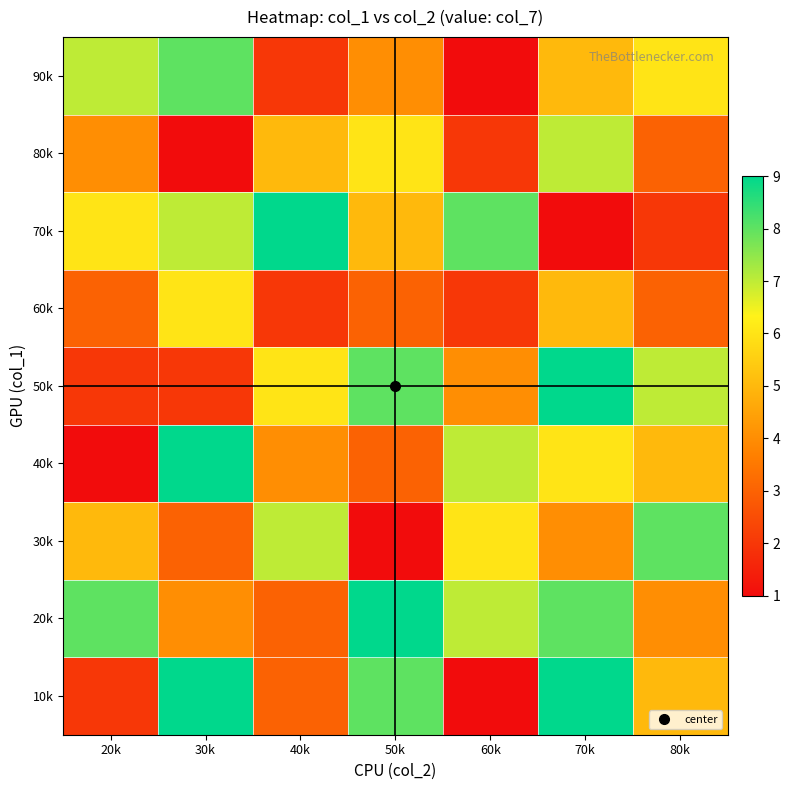

Between 60k and 70k, which is larger?

70k